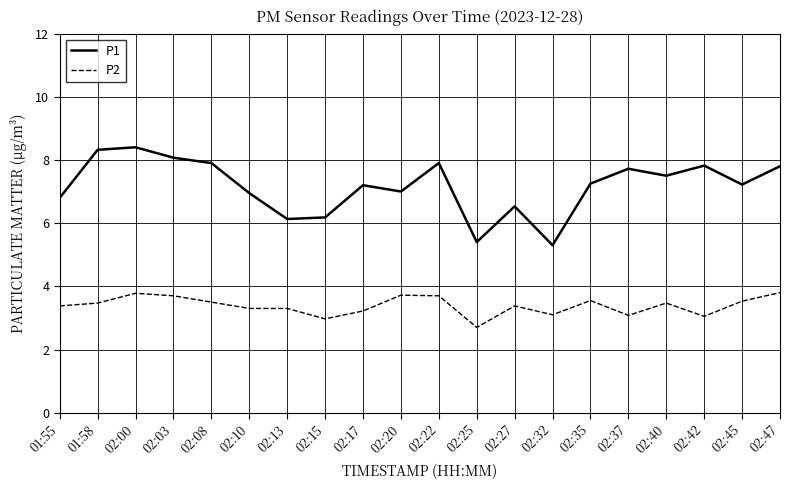

Where does the P1 series first go above 7?

01:58